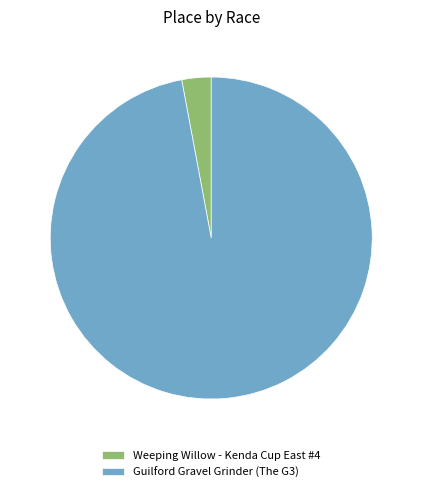

How many slices are in this pie chart?

2